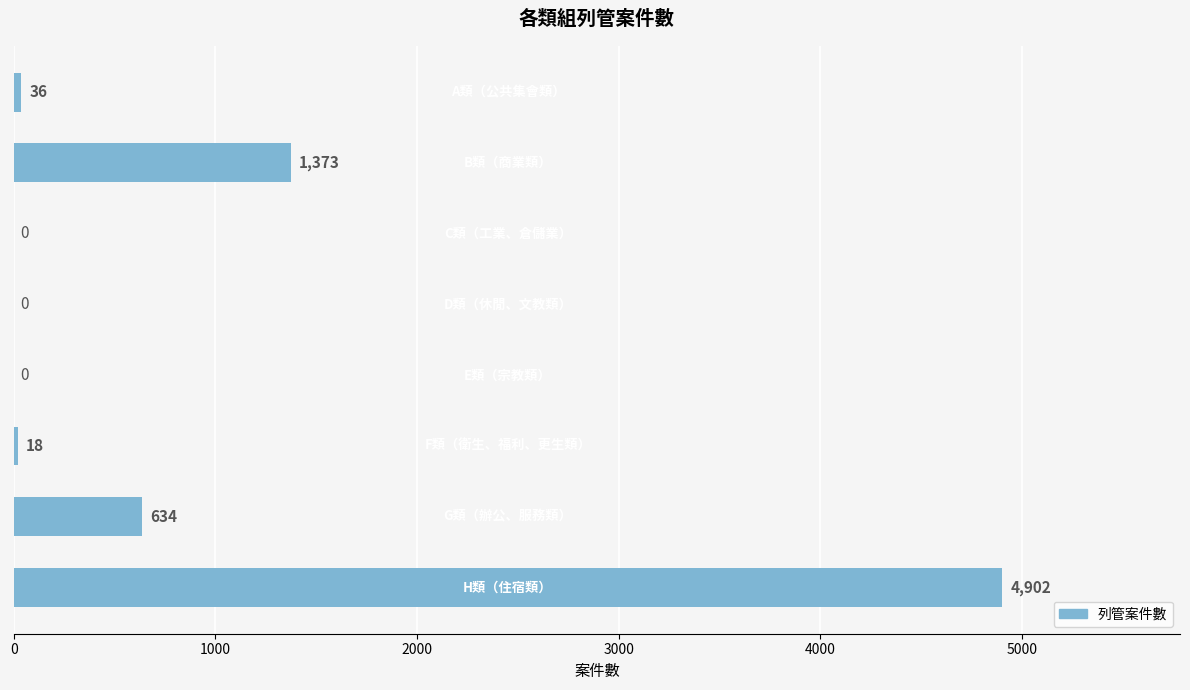

How many series are shown in this chart?

1